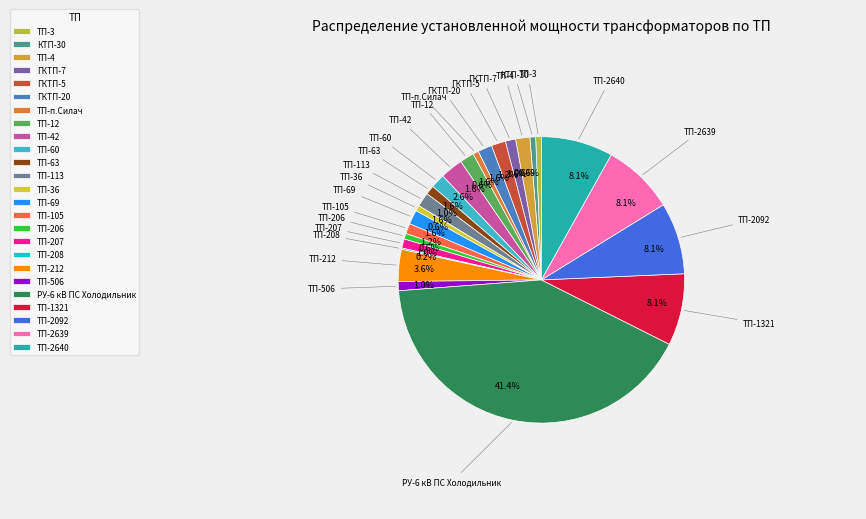

What percentage do ТП-69 and ТП-113 together represent?

3.2%